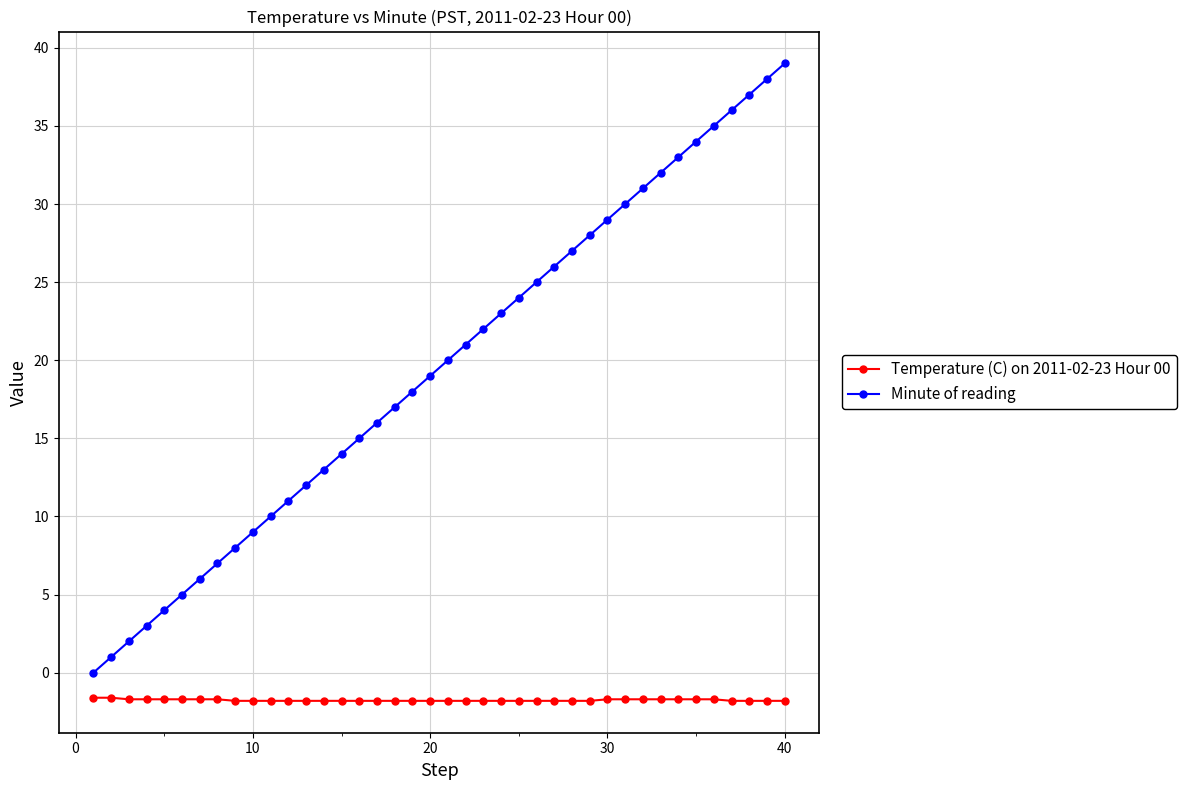

True or false: Minute of reading and Temperature (C) on 2011-02-23 Hour 00 cross at least once.

False